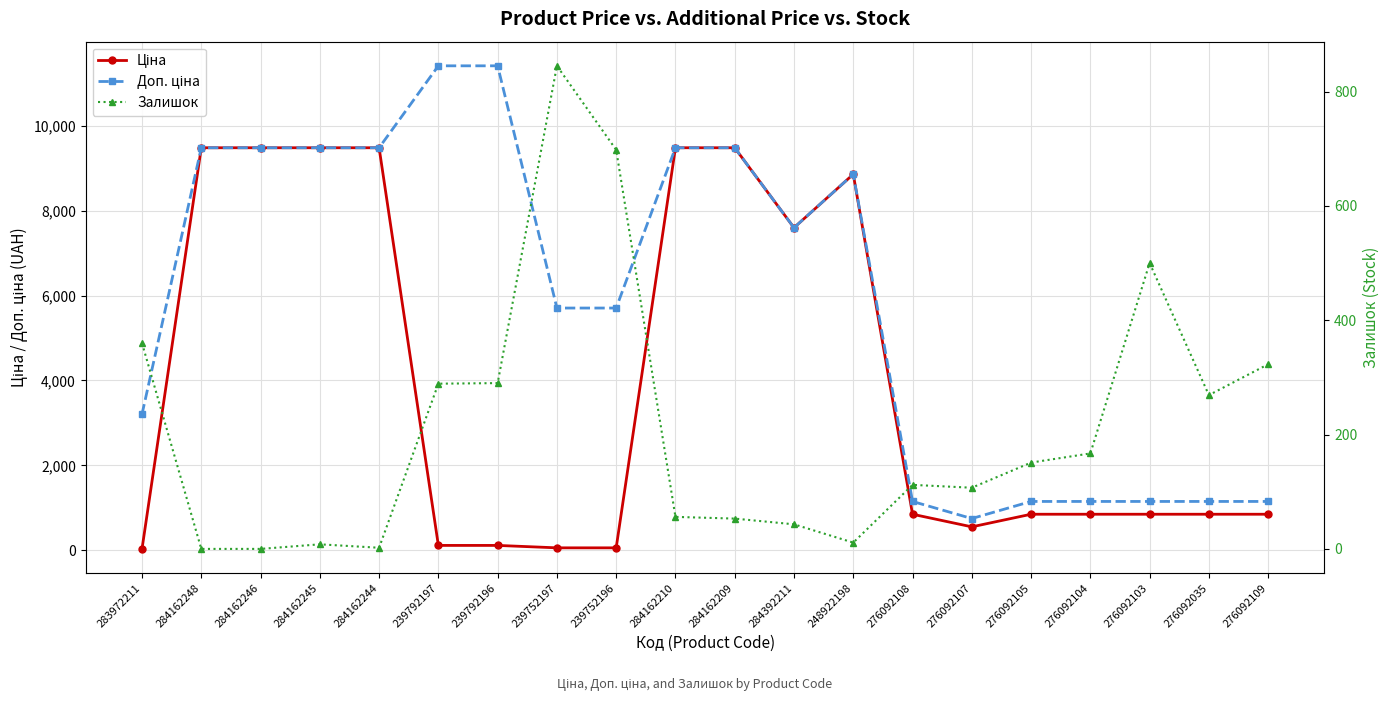

What is the difference between the second highest and minimum values in the Ціна series?

9448.0